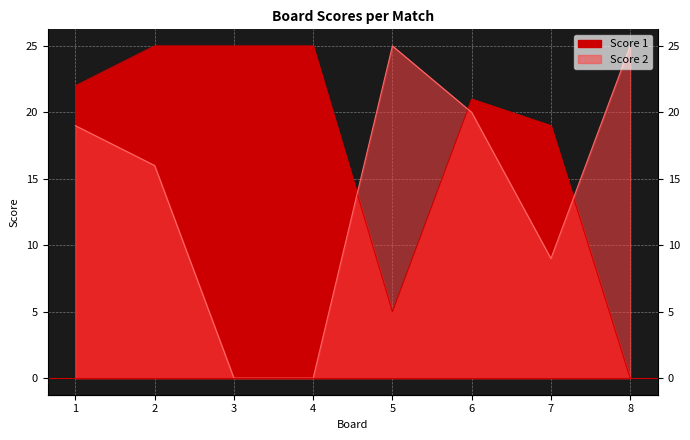

List the series in order of their overall mean, highest first.

Score 1, Score 2